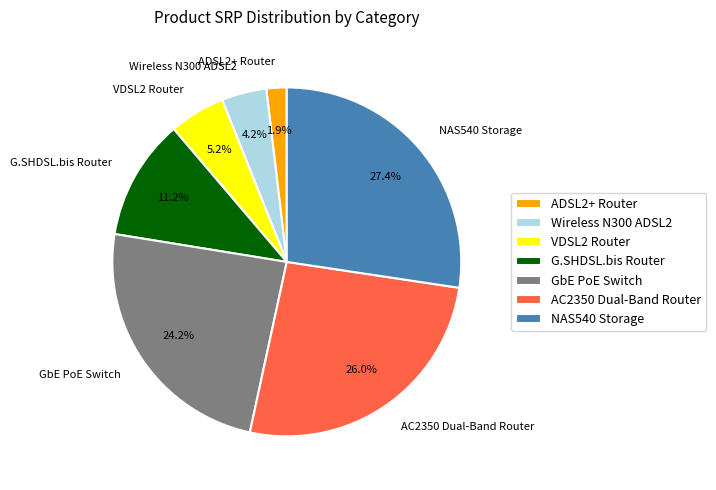

How many slices are in this pie chart?

7